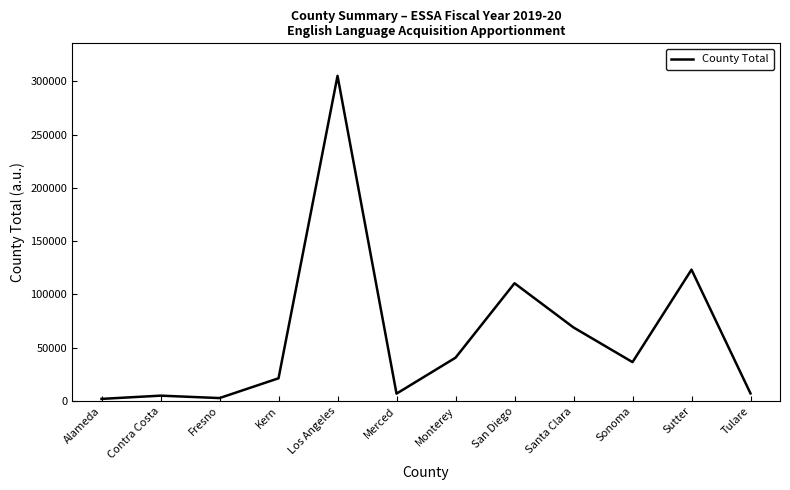

Approximately how many times larger is the value at Contra Costa compared to Merced?

0.7